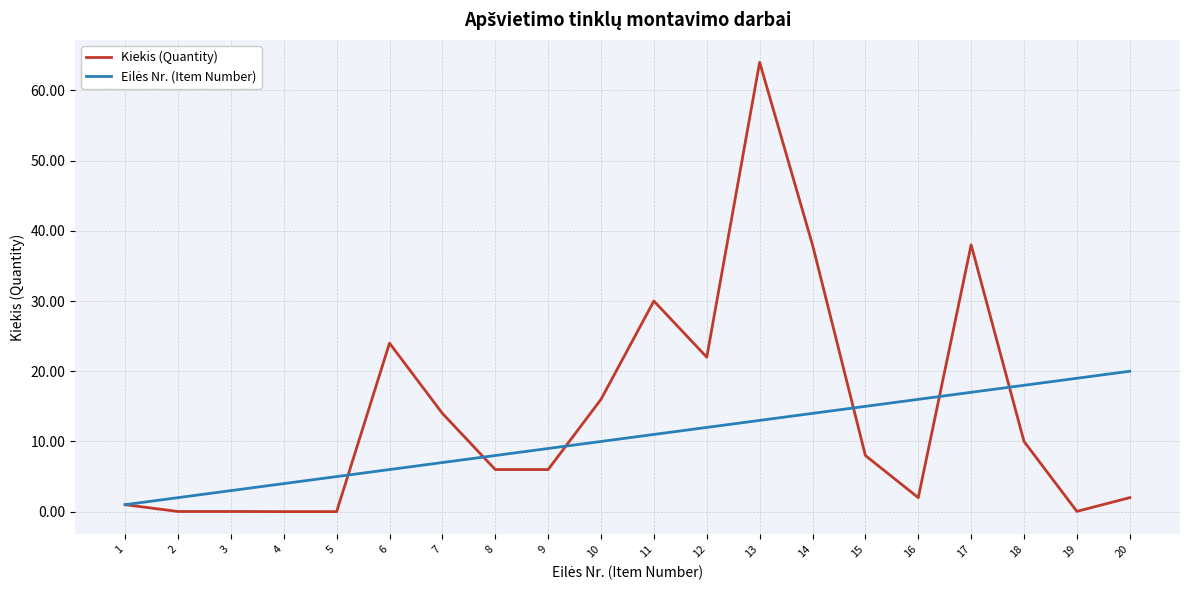

Between 9 and 12, which series saw the biggest shift?

Kiekis (Quantity)